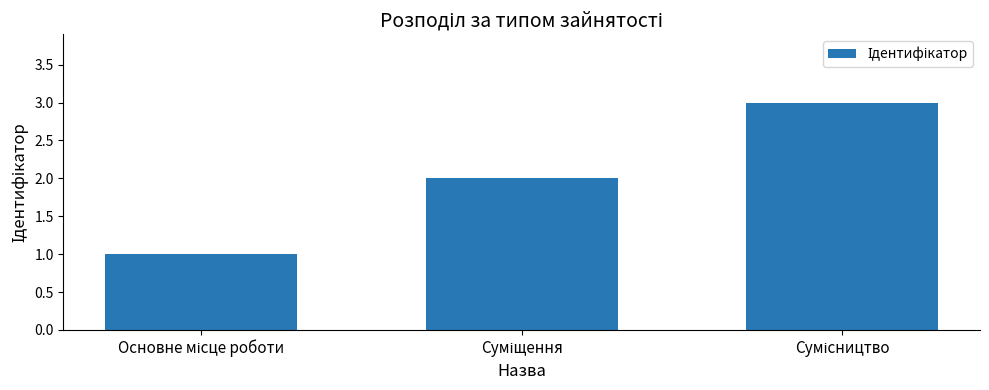

How many data points does each series have?

3